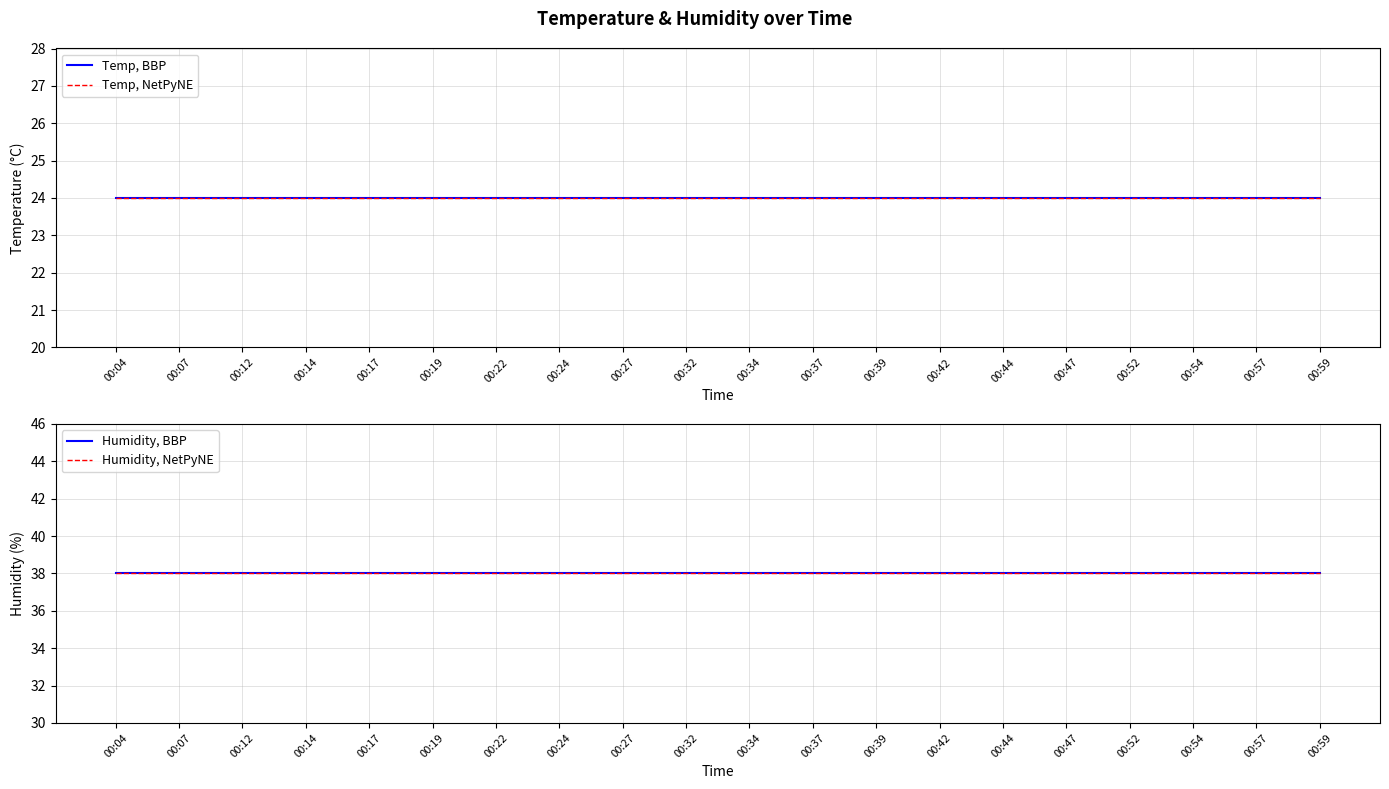

What is the spread (max minus min) of values at 00:42?

14